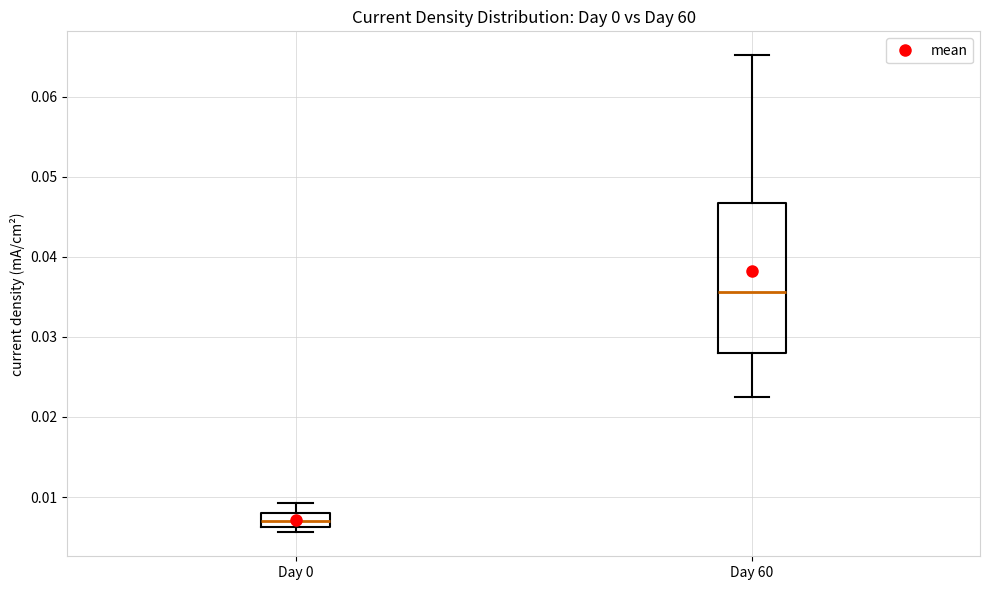

Where does the median line of the box for Day 0 sit on the y-axis? The values are not printed on the chart, so give them approximately, as read against the axis.

0.007